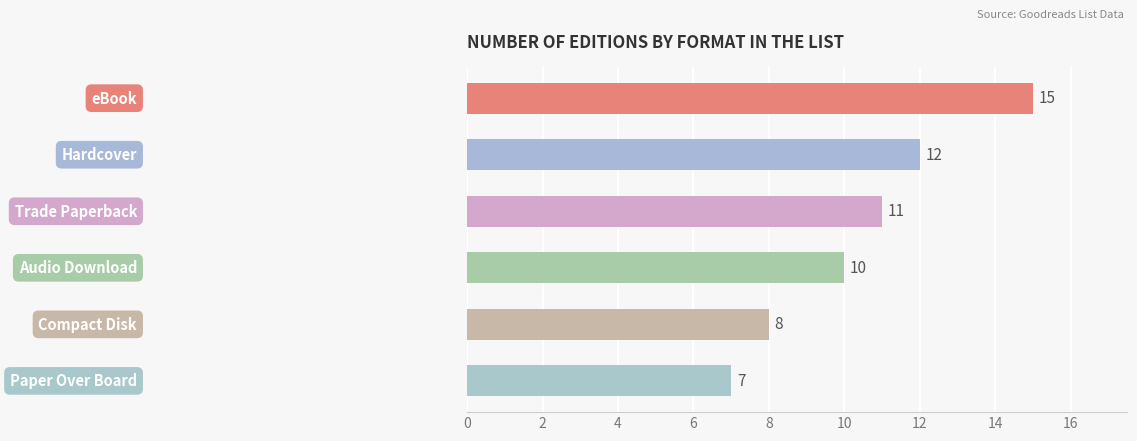

What is the value of the 5th bar from the top?

8